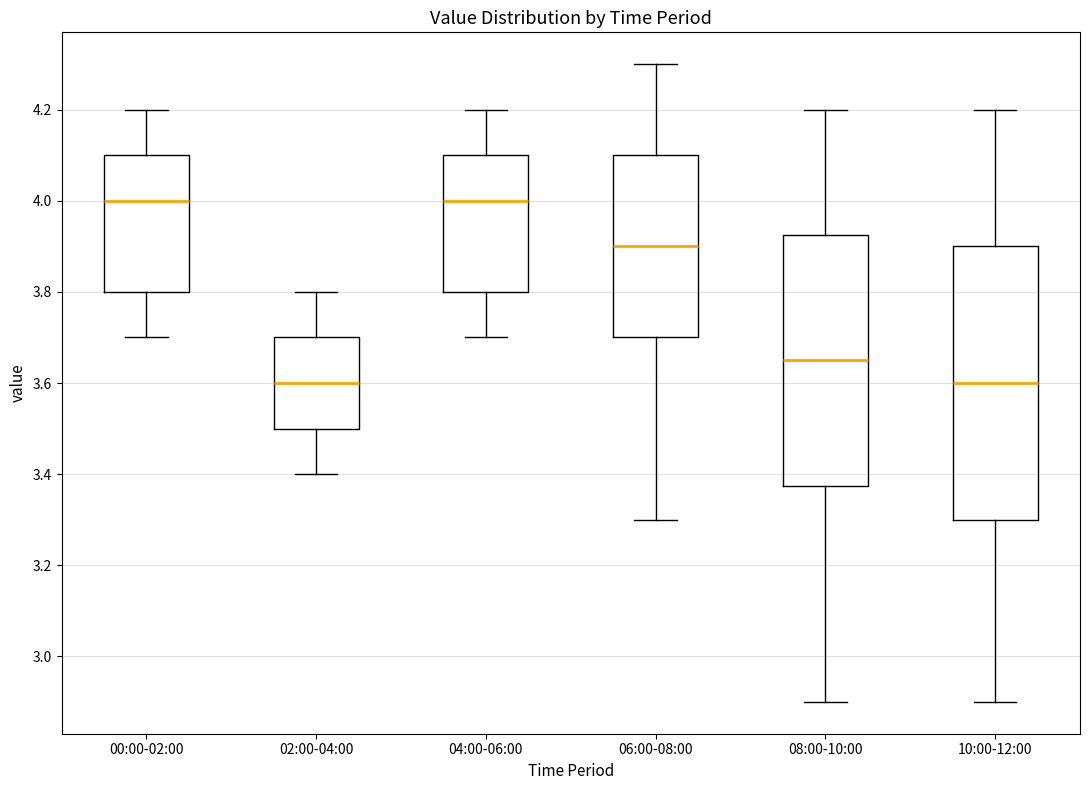

Where does the lower whisker of the box for 08:00-10:00 end on the y-axis? The values are not printed on the chart, so give them approximately, as read against the axis.

2.90